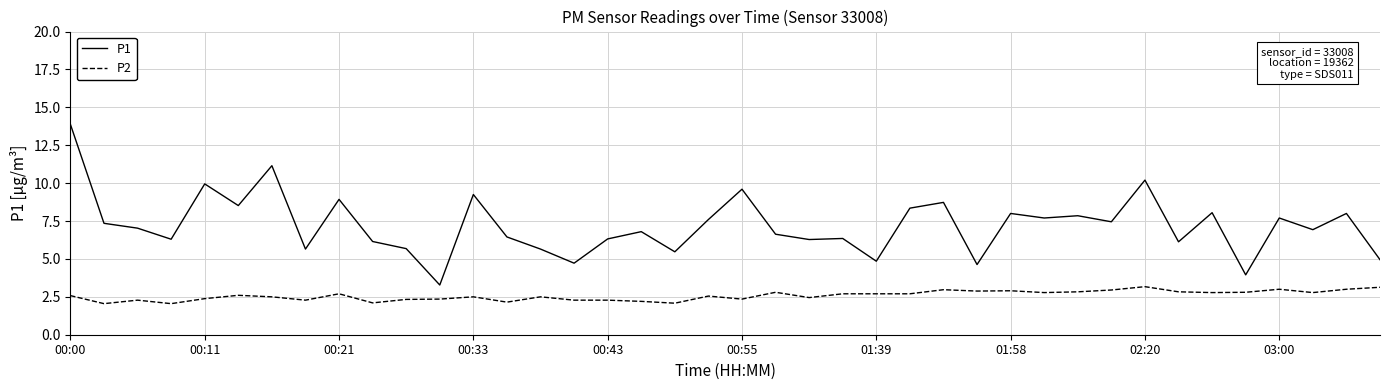

Which series has the widest spread of values?

P1